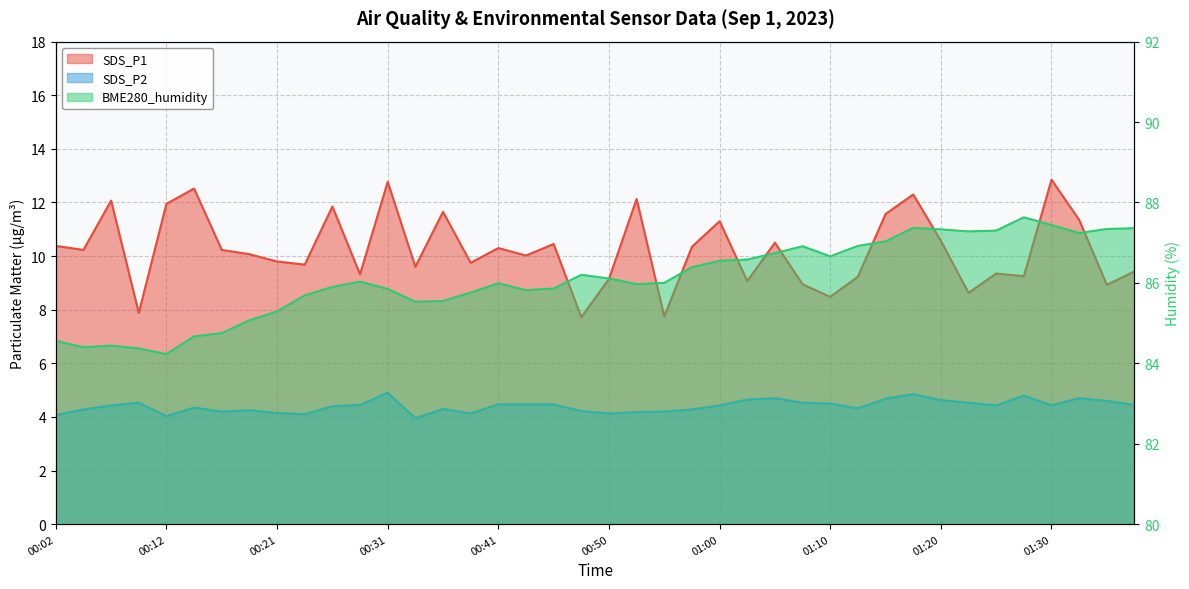

What is the average value of the SDS_P2 series?

4.4